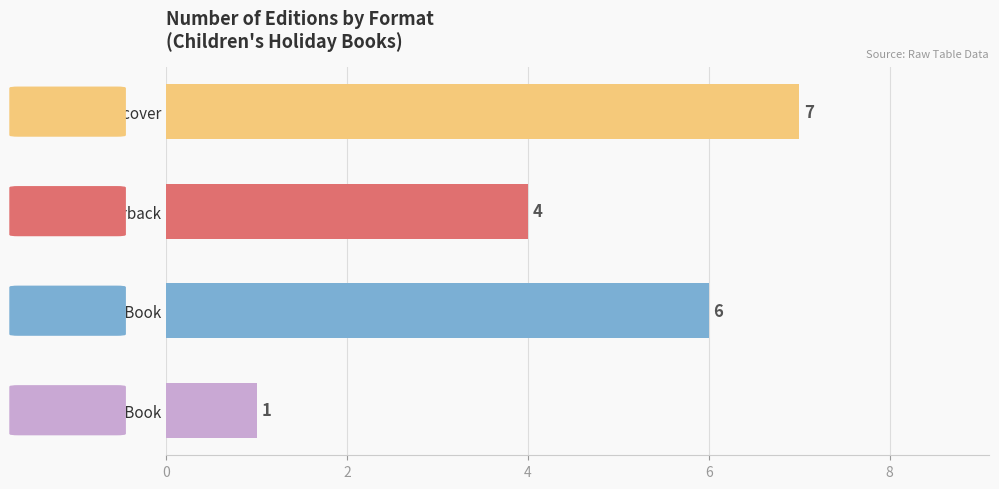

Reading bottom to top, extract all data points from this chart.

eBook=1	Fixed Layout eBook=6	Trade Paperback=4	Hardcover=7